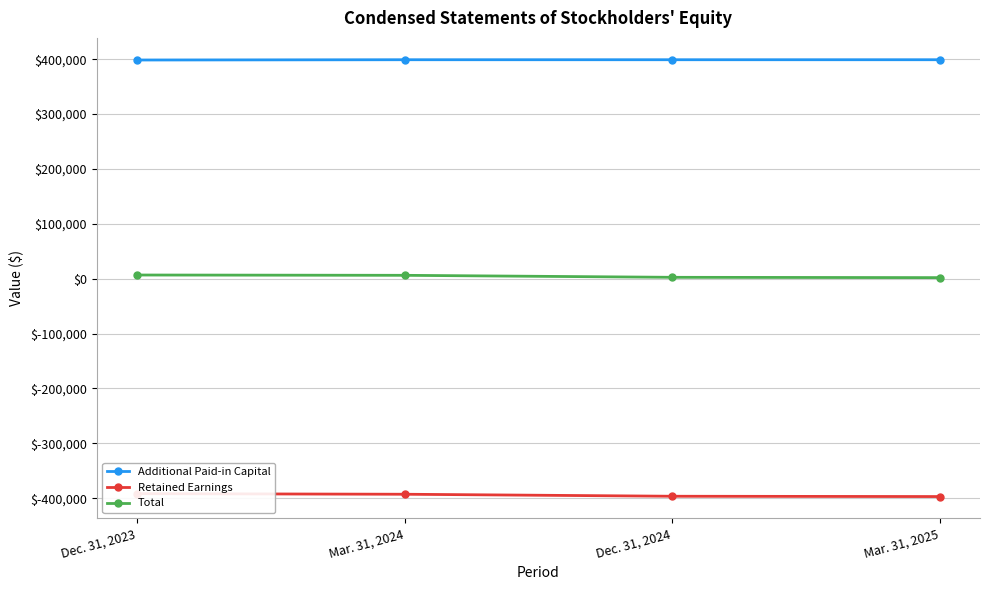

Is it true that Total equals 6087 at Mar. 31, 2024?

True